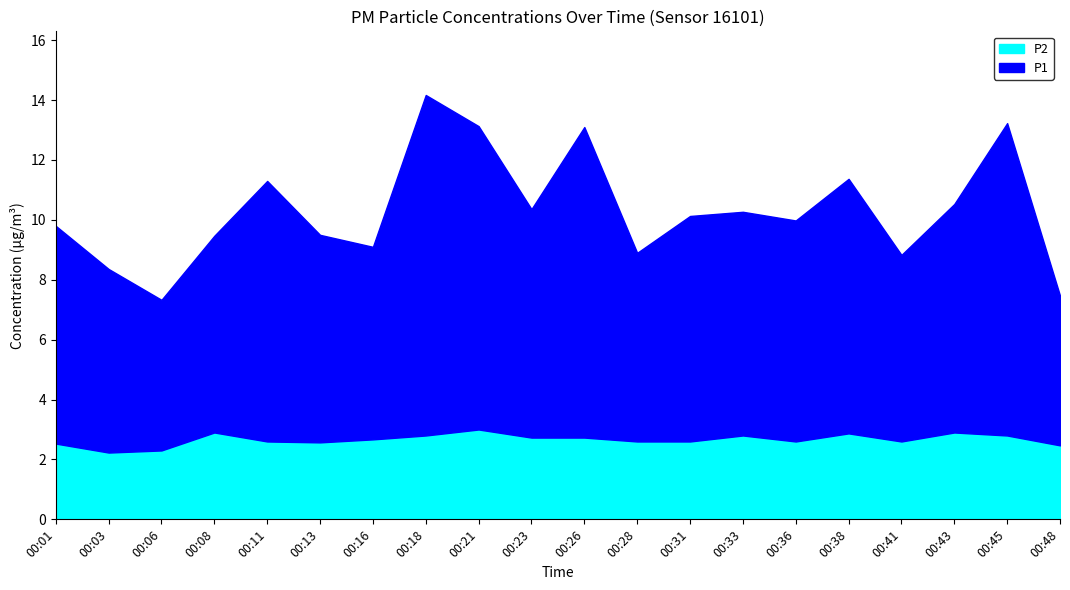

How many series are shown in this chart?

2